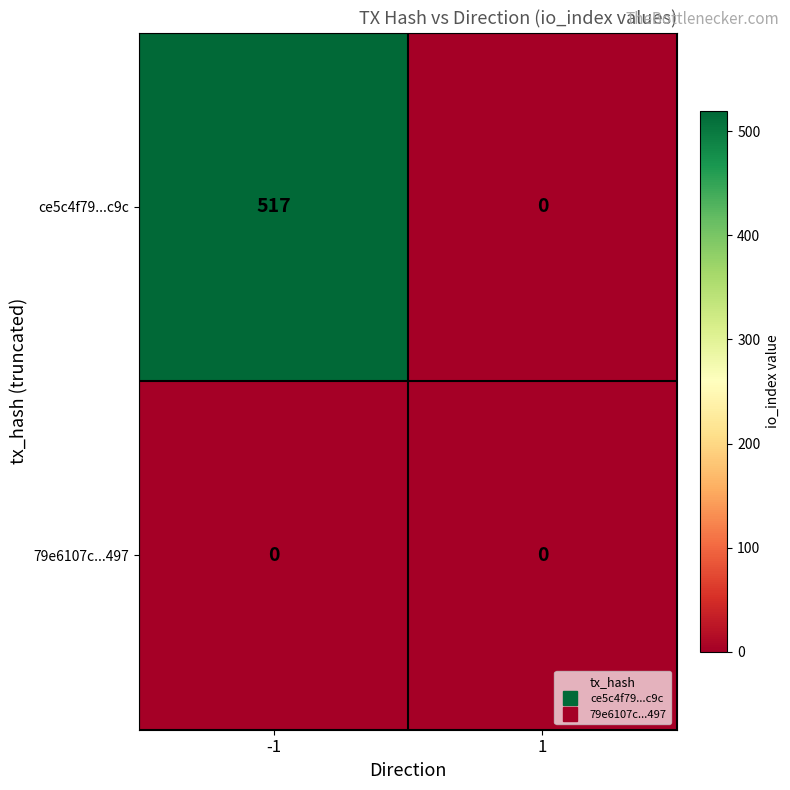

Which series has the largest total across all categories?

ce5c4f79...c9c